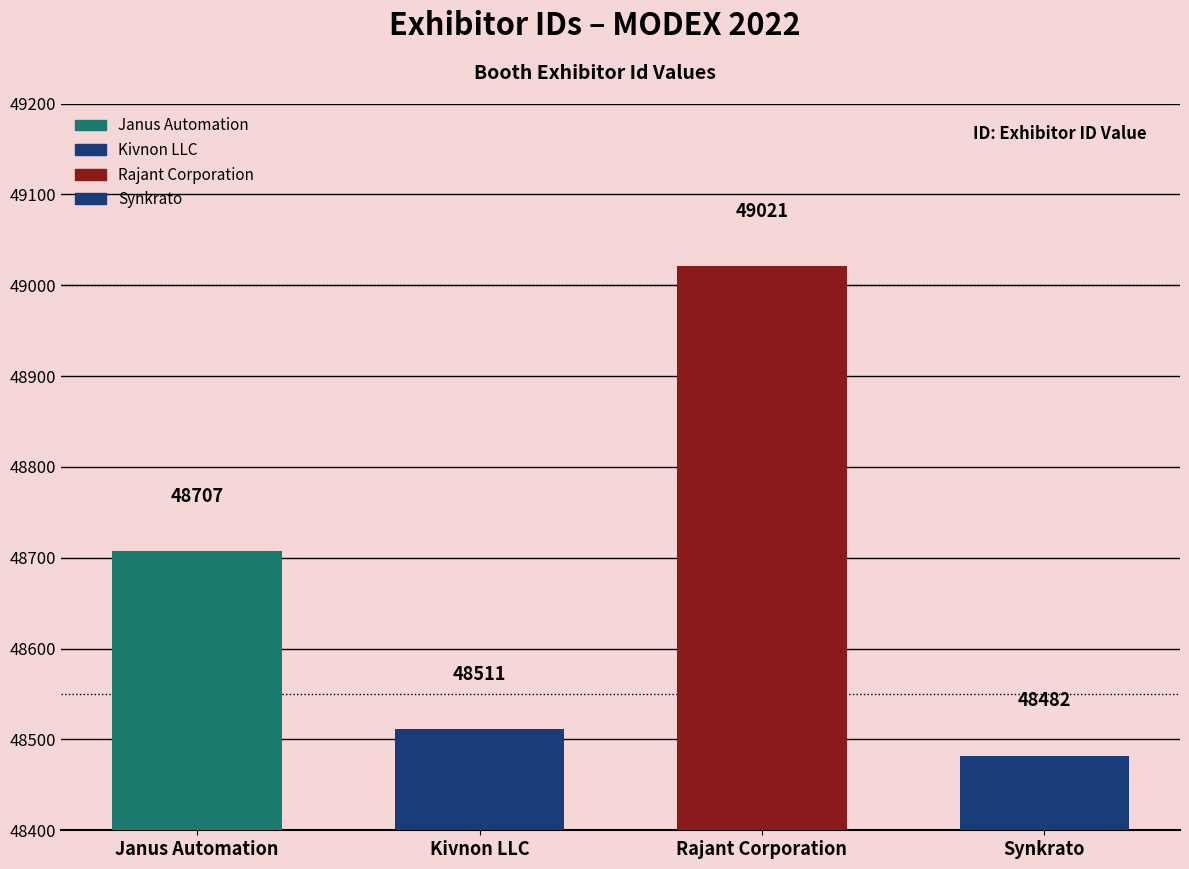

What is the approximate value at Rajant Corporation, to the nearest 50?

49000